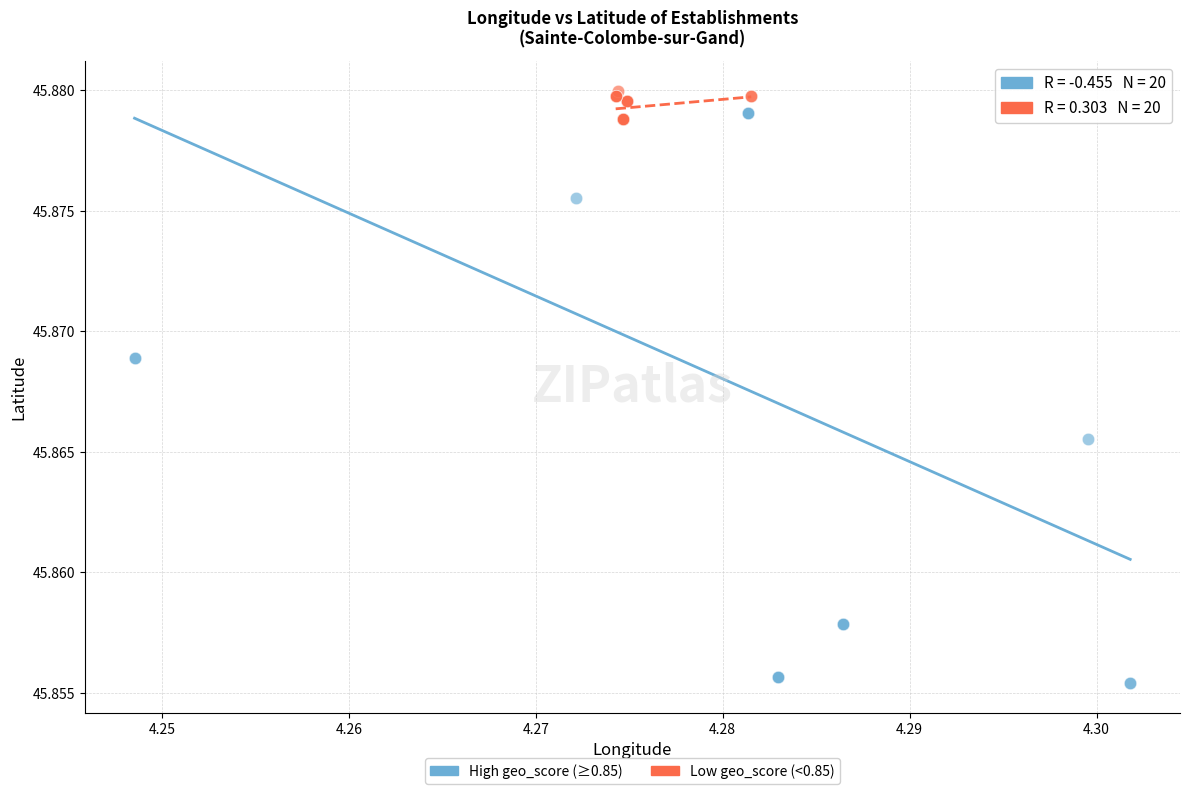

What are all the series names shown in the legend?

High geo_score (≥0.85), Low geo_score (<0.85)